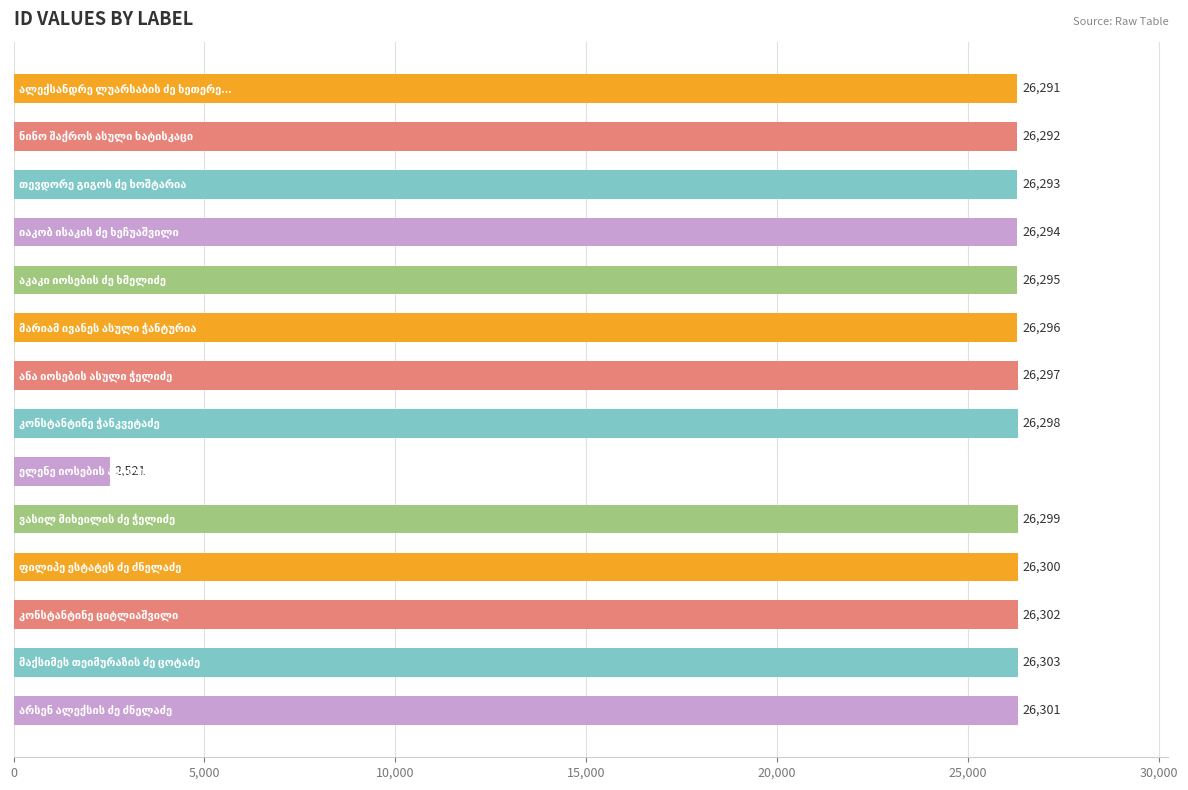

What is the smallest value displayed?

2521